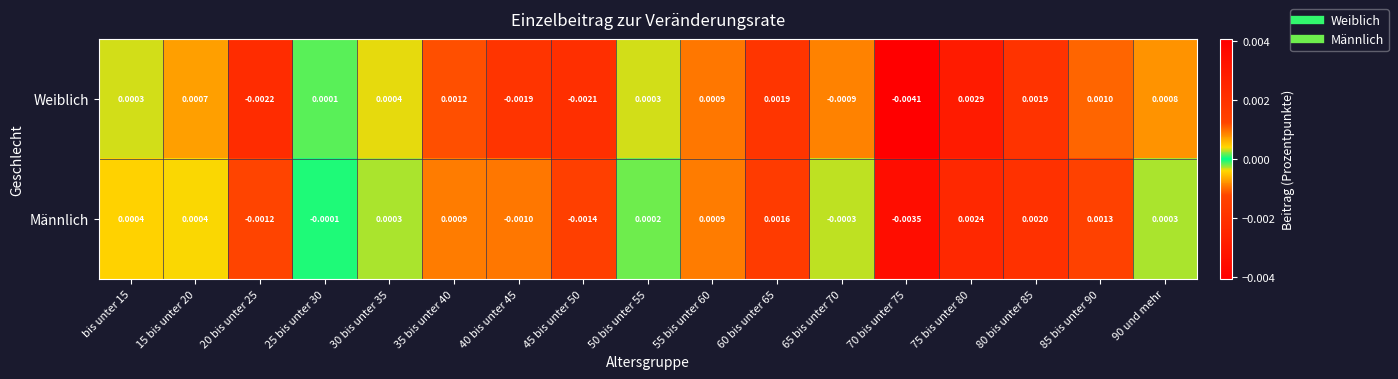

At 65 bis unter 70, list the series in order from largest to smallest.

Männlich, Weiblich